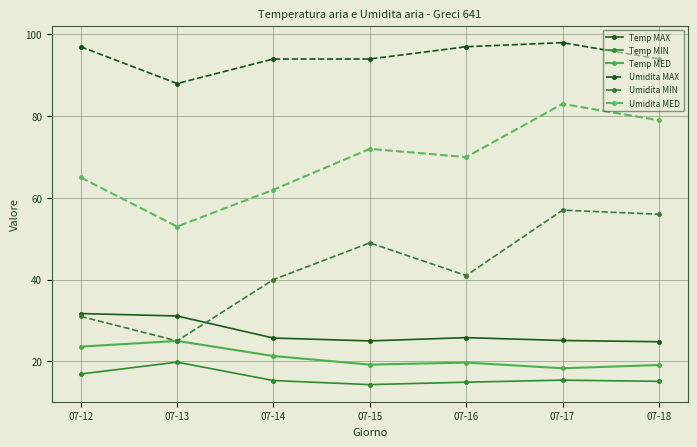

What is the difference between the highest and lowest values at 07-14?

78.7